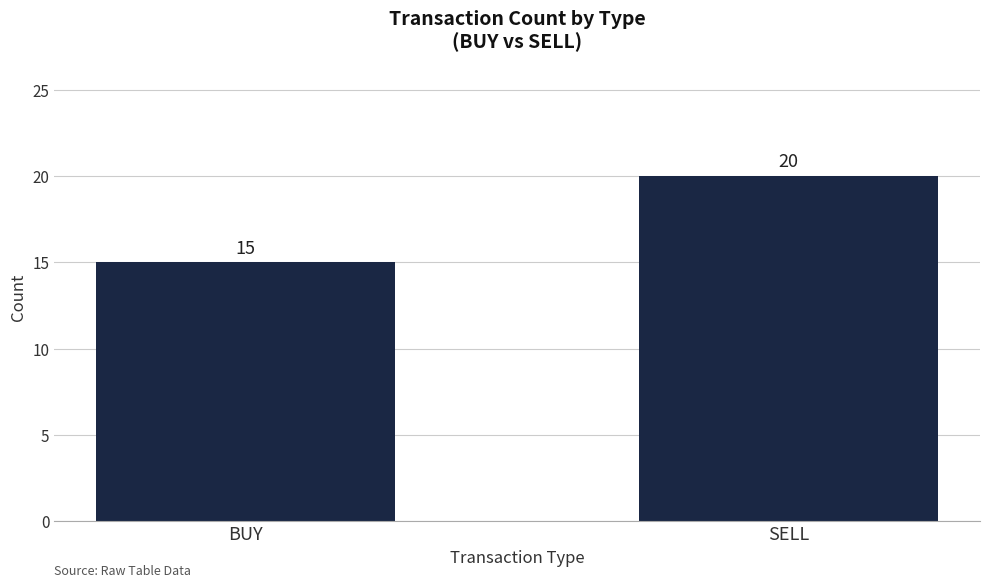

List the labels in order of value, smallest first.

BUY, SELL